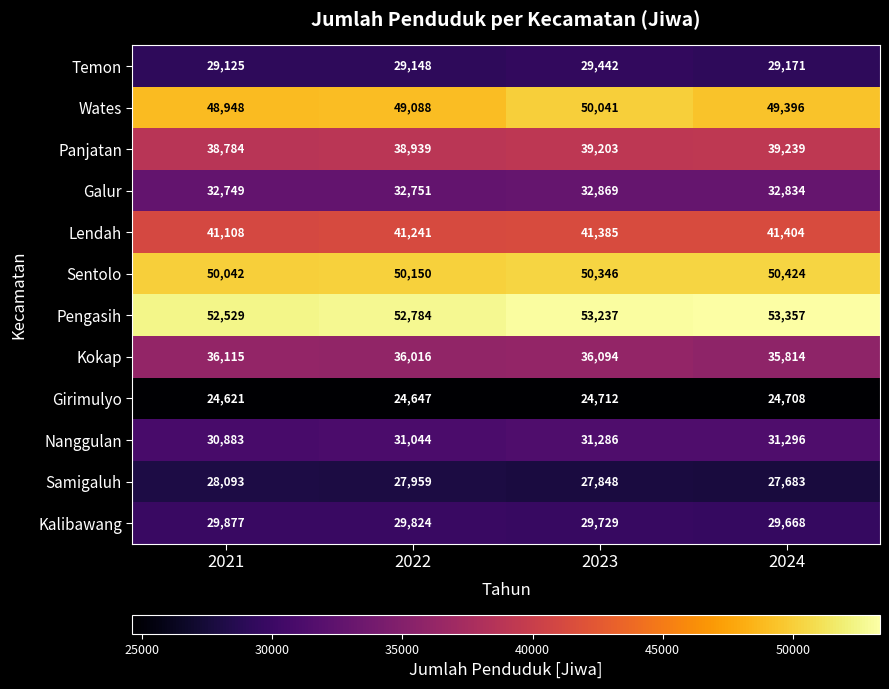

What is the difference between the maximum and minimum values in the Nanggulan series?

413